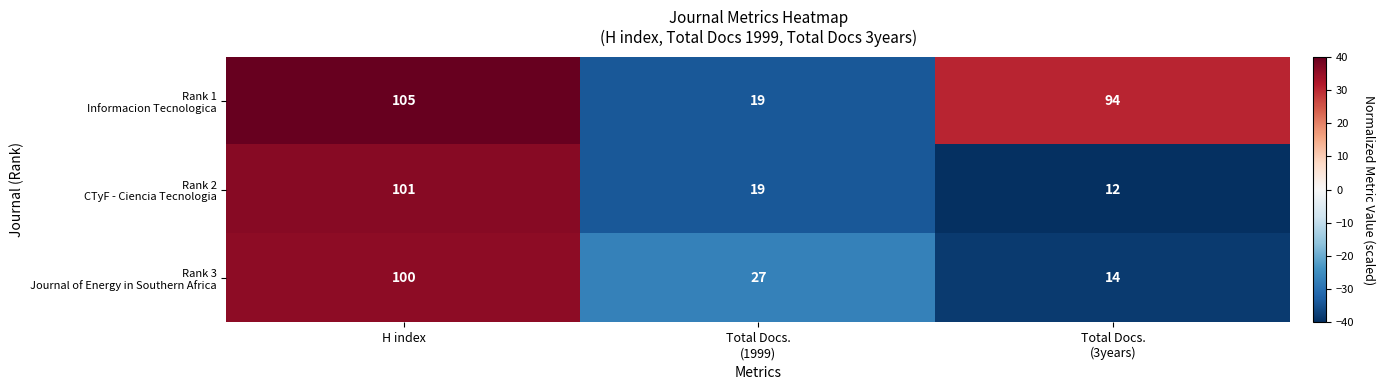

At which category is the sum across all series the highest?

H index